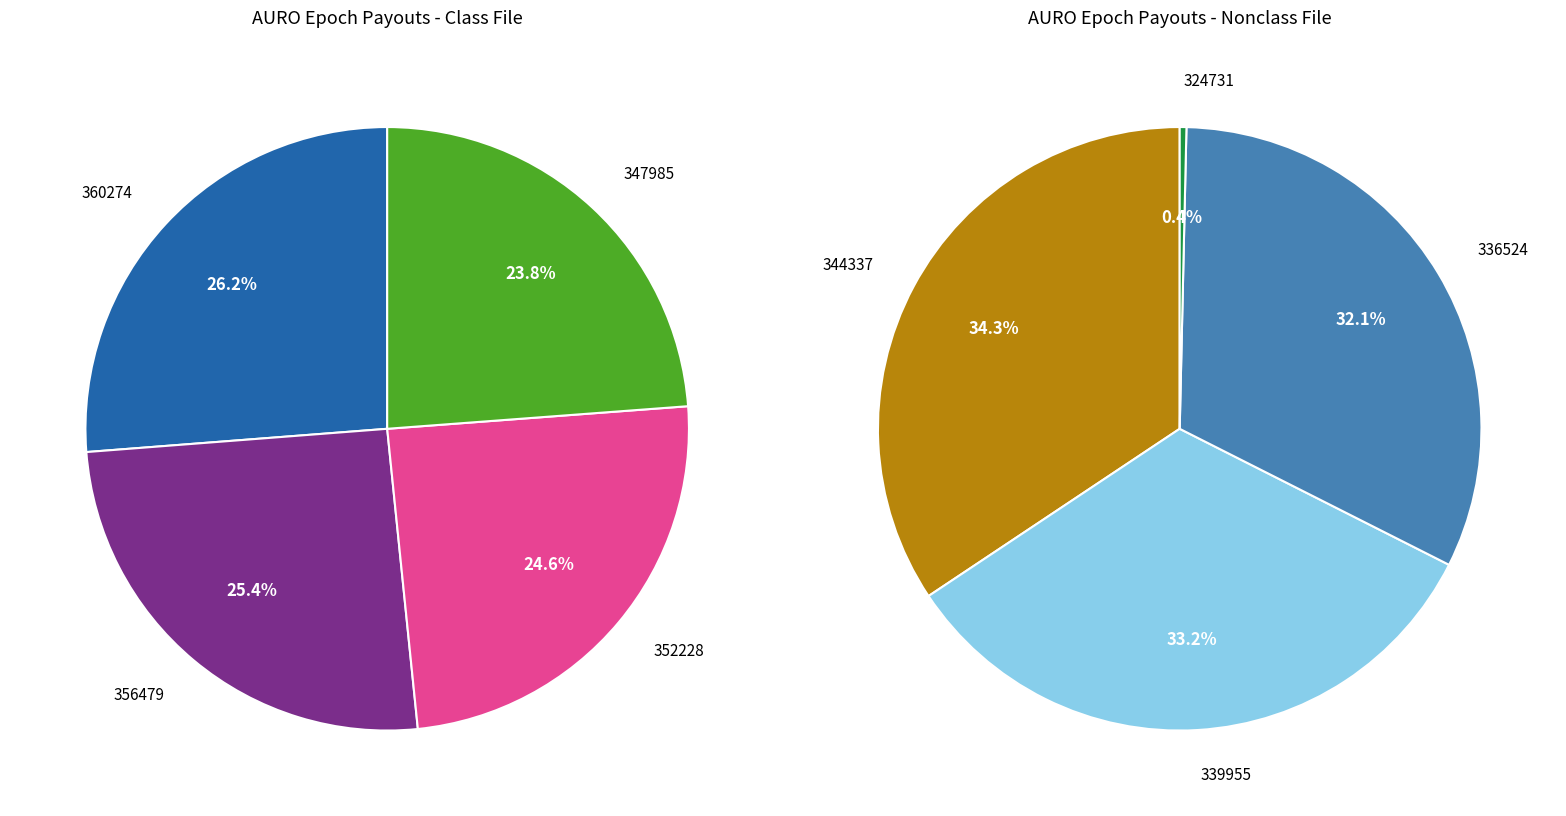

Count the number of slices in the pie.

9